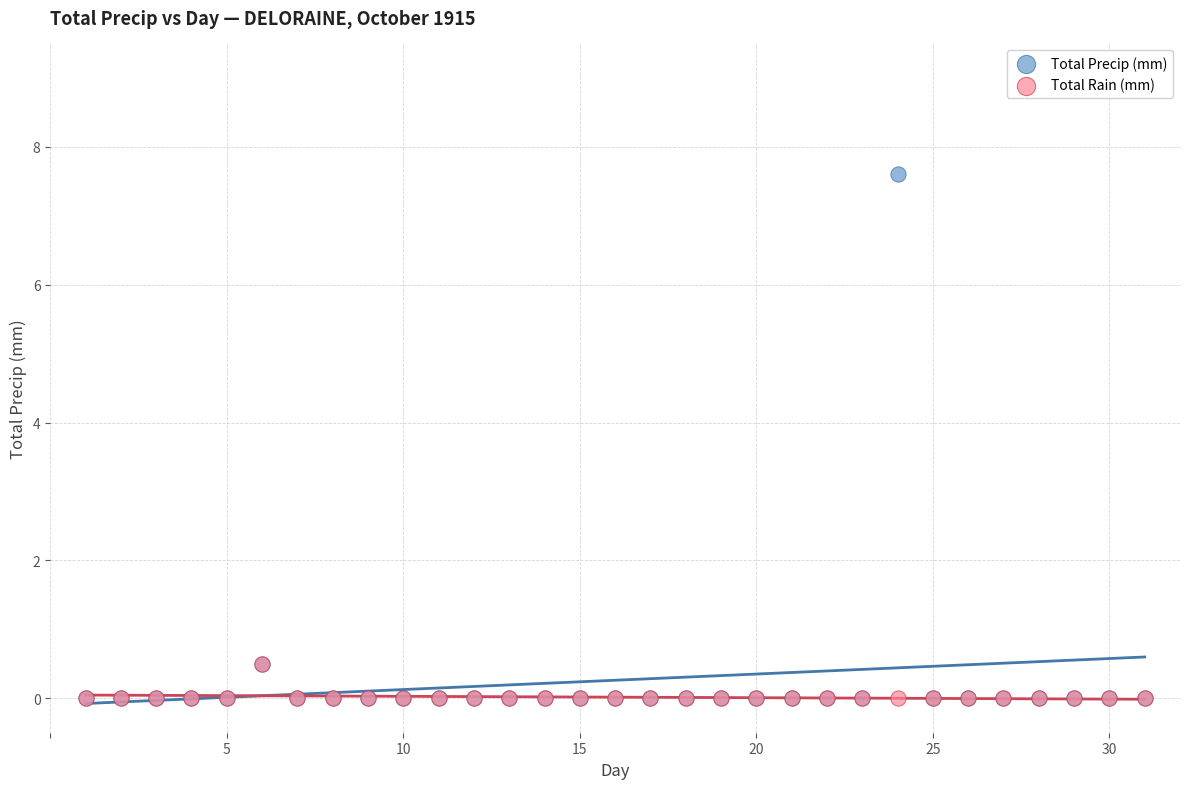

What are all the series names shown in the legend?

Total Precip (mm), Total Rain (mm)